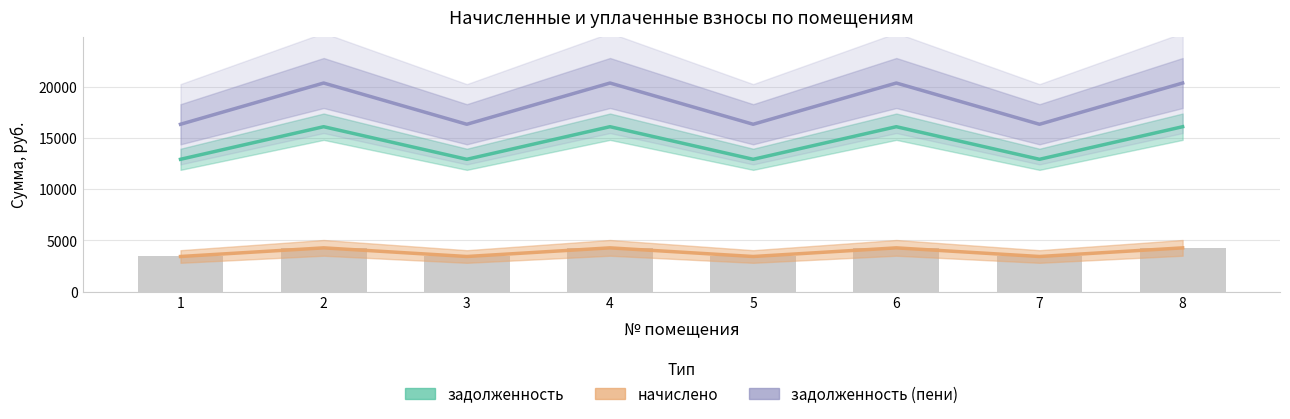

Which series has the largest total across all categories?

задолженность (пени)